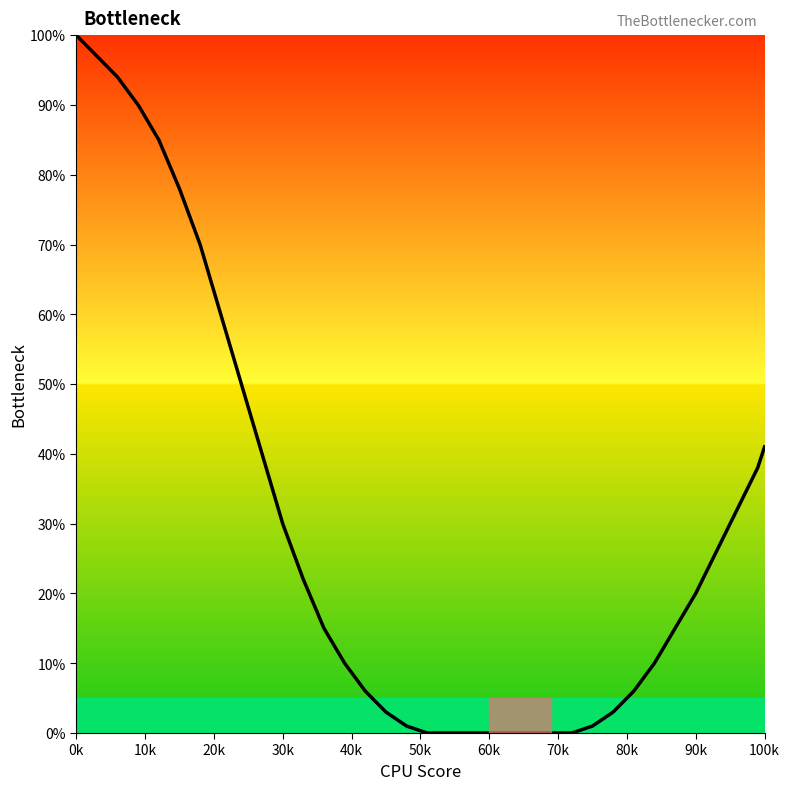

Count the number of categories in the chart.

35